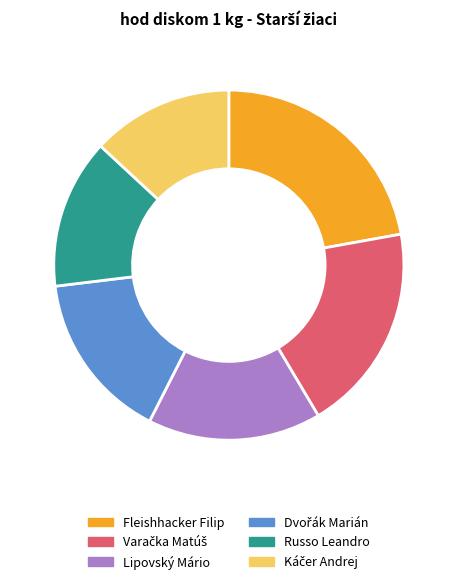

Combined, do Fleishhacker Filip and Lipovský Mário account for over 50%?

No